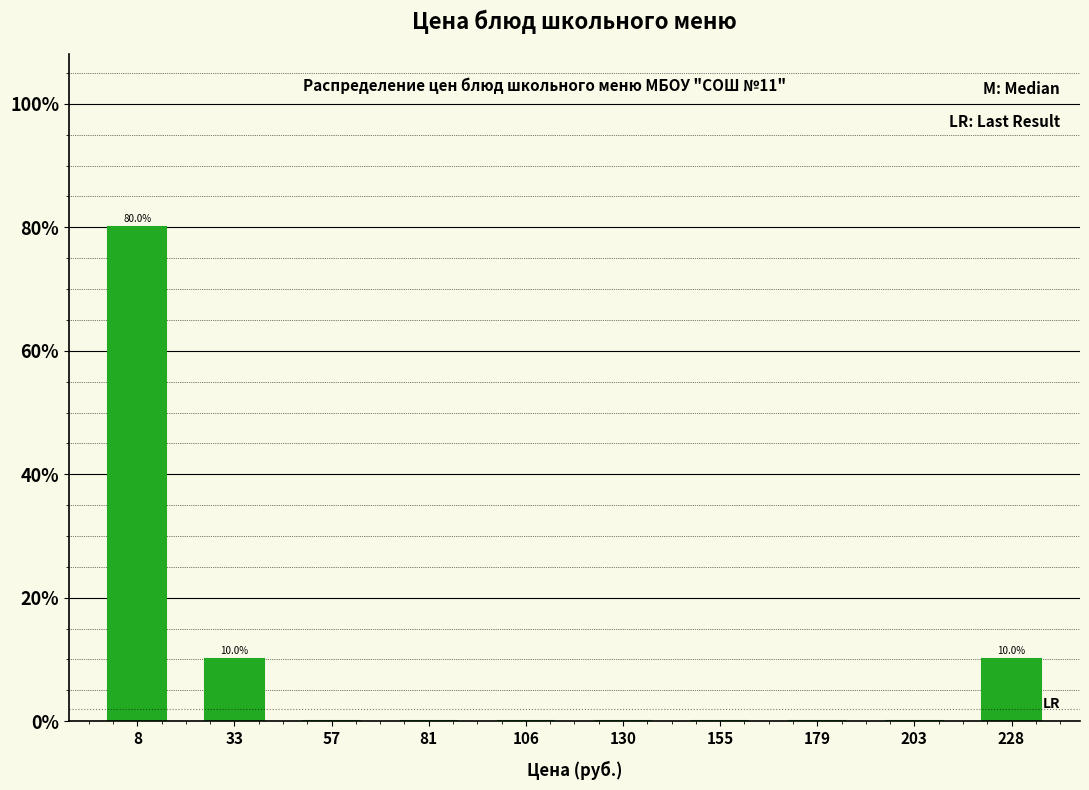

Which range on the x-axis has the tallest bar?

-5 to 20